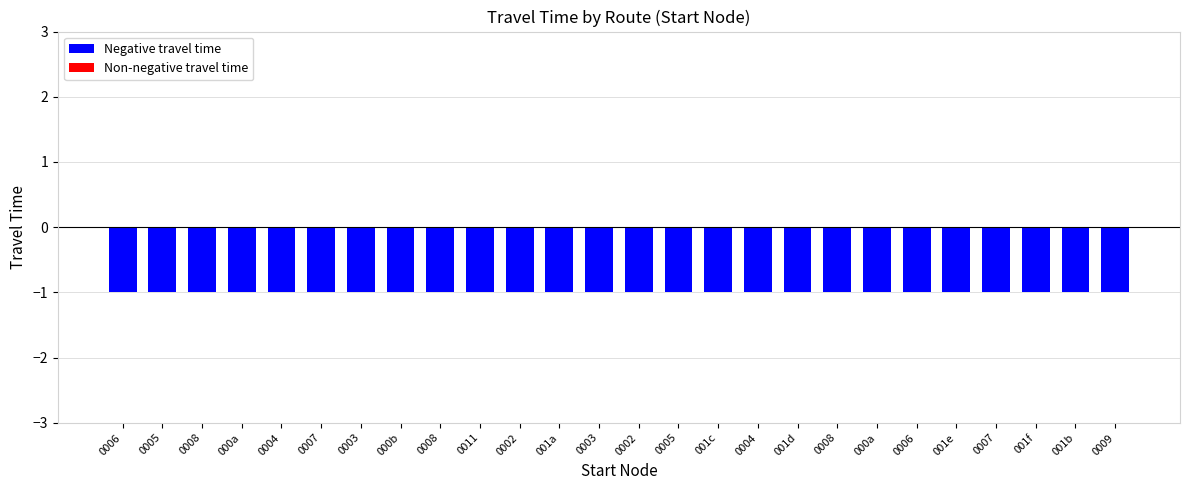

Which has a higher value, 24 or 11?

24